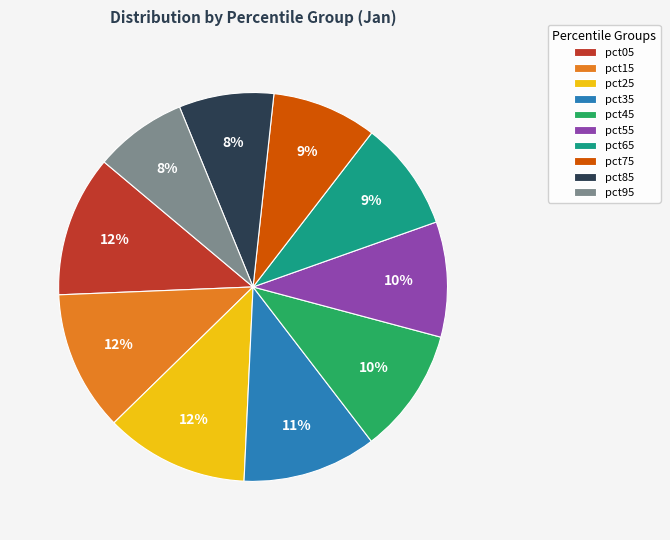

Do pct15 and pct95 together represent more than half of the pie?

No